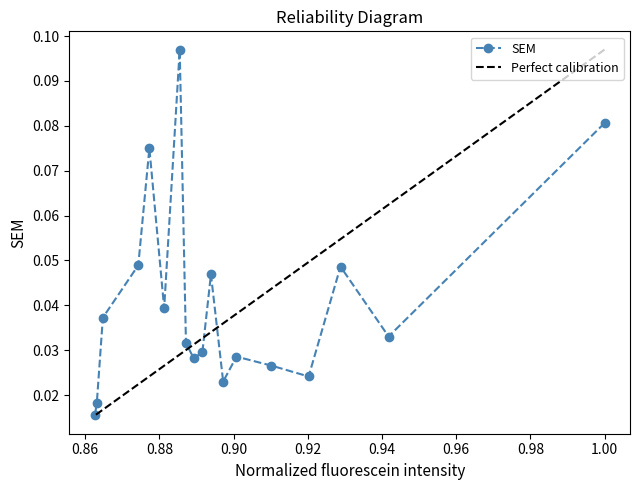

What is the difference between the maximum and minimum values?

0.1